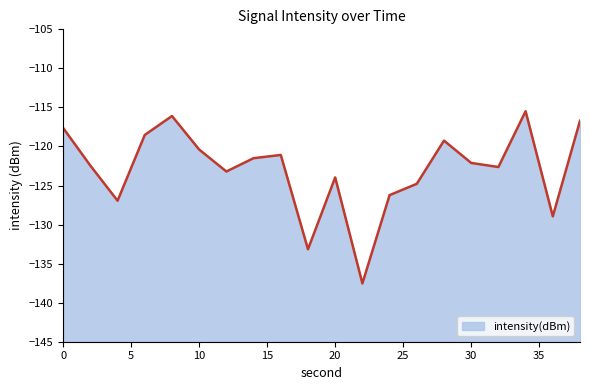

How many values are below -122?

11